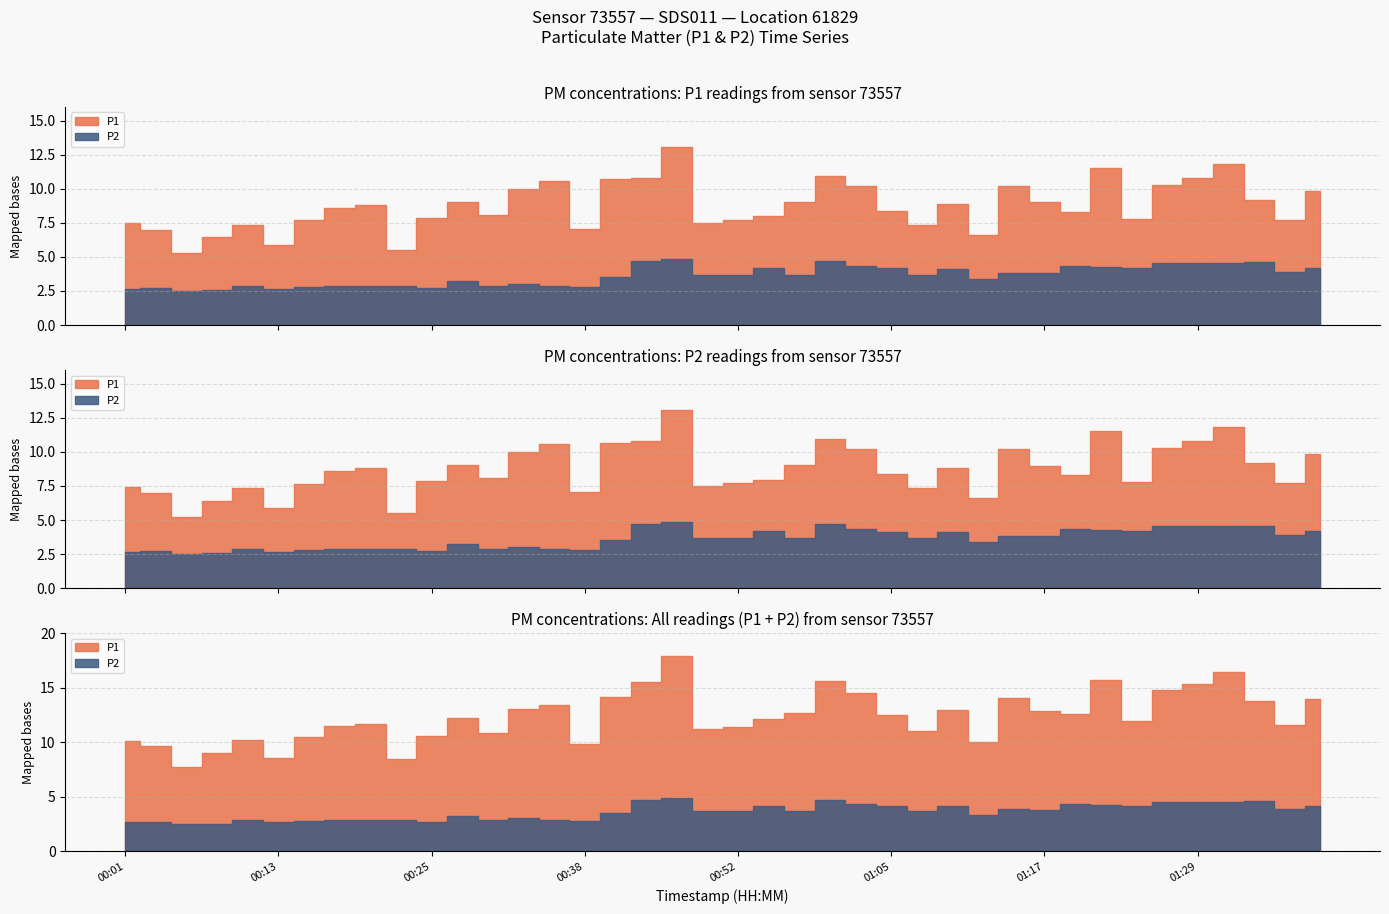

Count the number of categories in the chart.

40